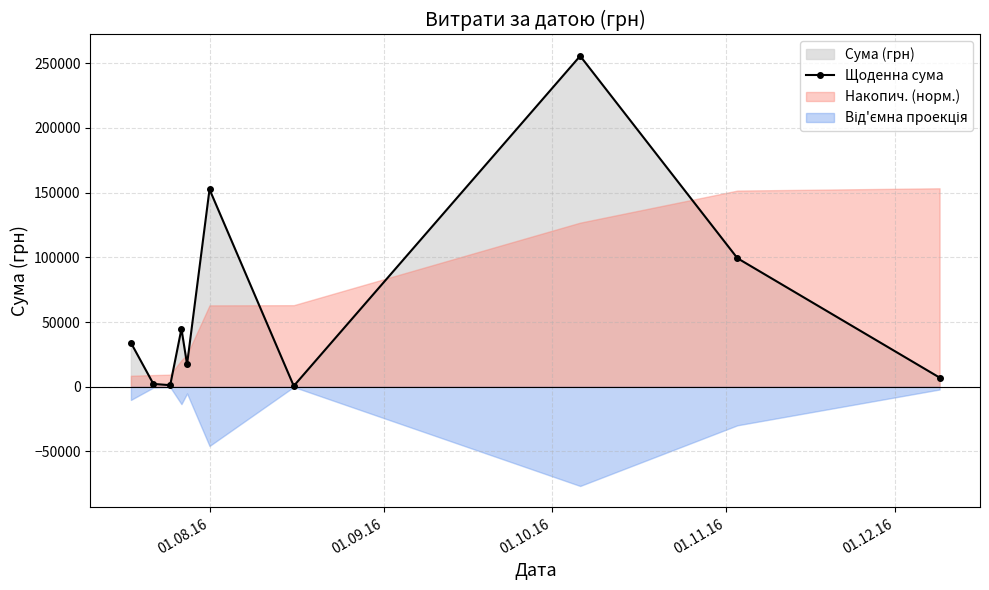

In Щоденна сума, how many points are higher than both neighbors (excluding endpoints)?

3